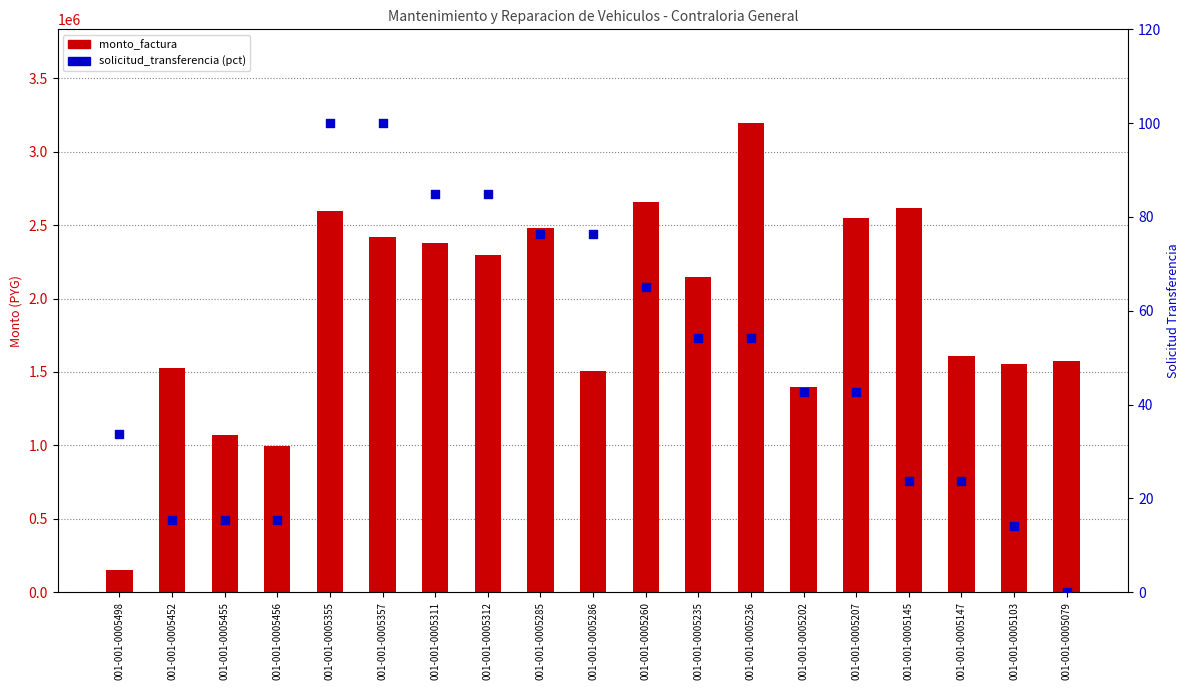

What is the total value across all series at 001-001-0005147?

1609718.7